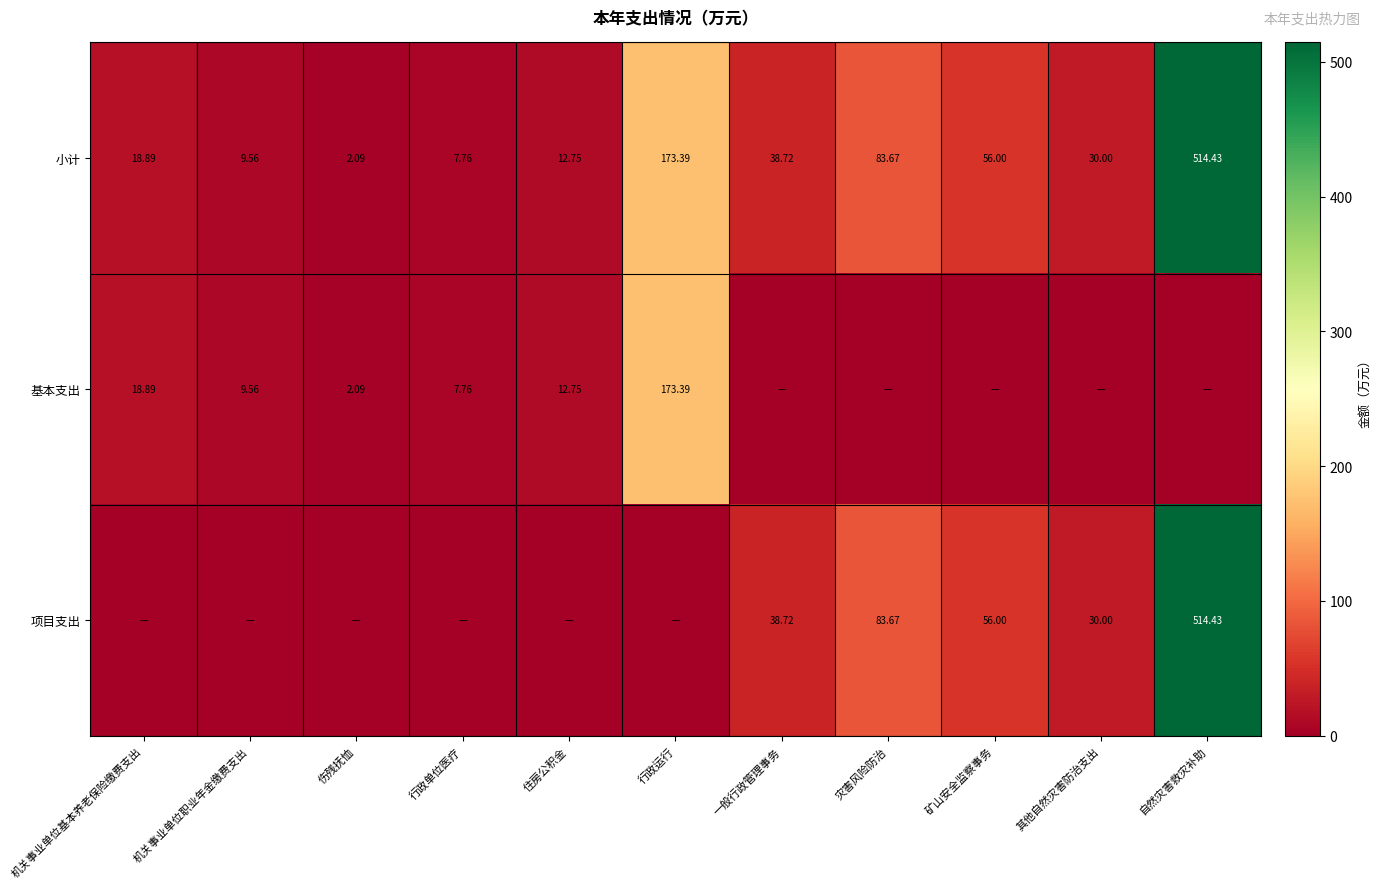

Is the value of 小计 at 机关事业单位基本养老保险缴费支出 greater than the value of 项目支出 at 矿山安全监察事务?

No